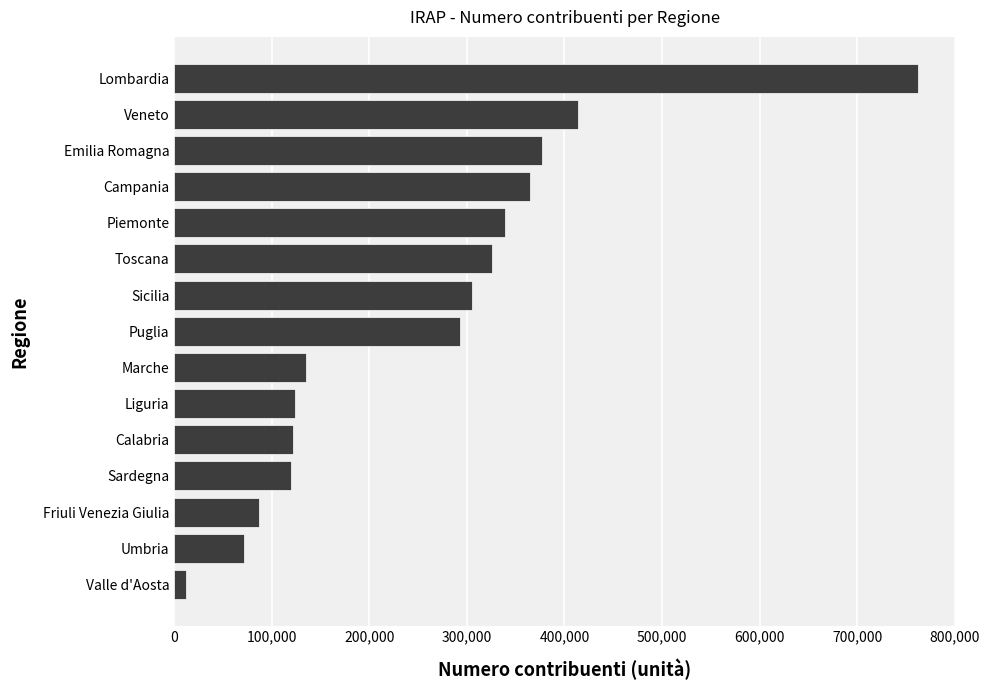

At which label is the value closest to 387375?

Emilia Romagna